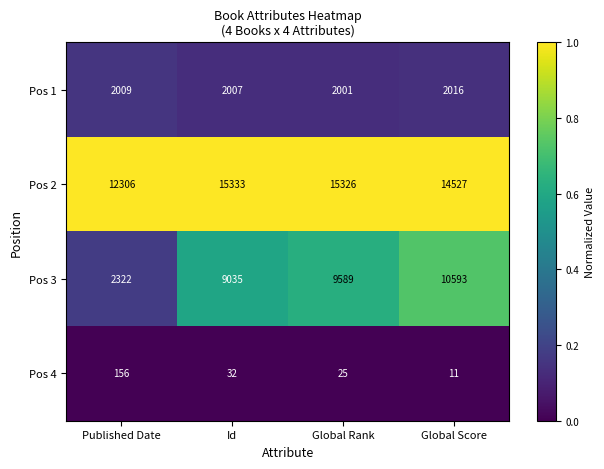

List the series in order of their peak value, highest first.

Pos 2, Pos 3, Pos 1, Pos 4